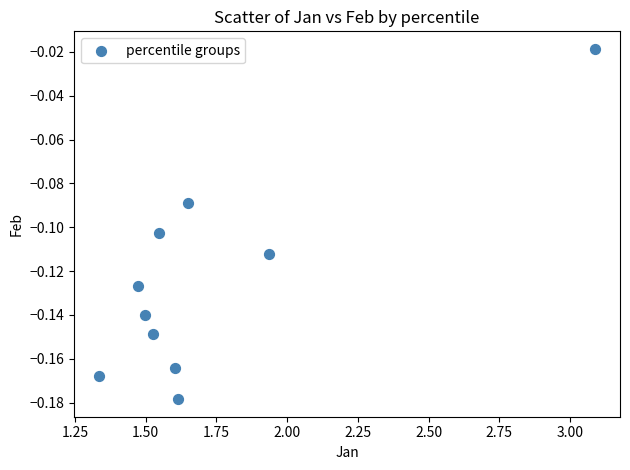

What is the average X value?

1.7